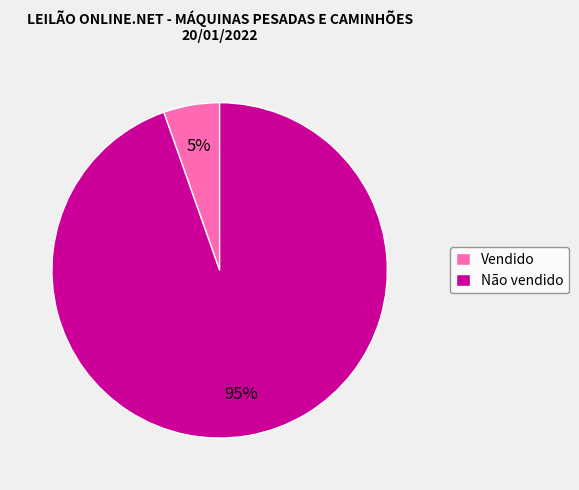

Count the number of slices in the pie.

2